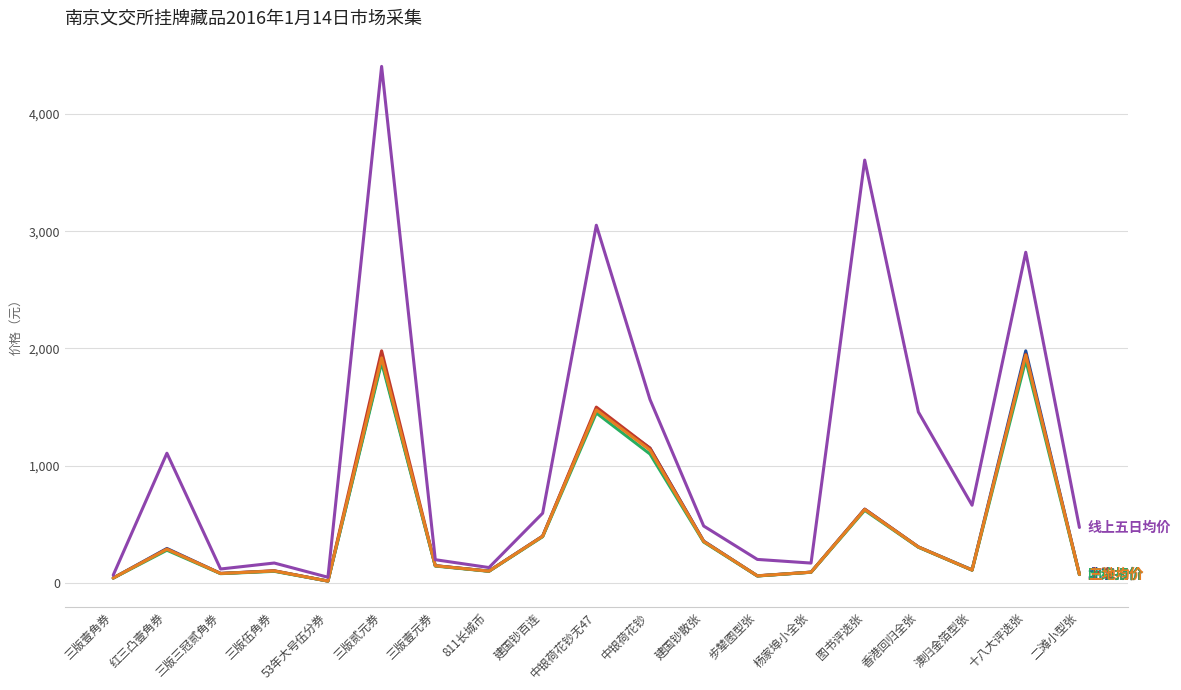

At which category is the sum across all series the highest?

三版贰元券